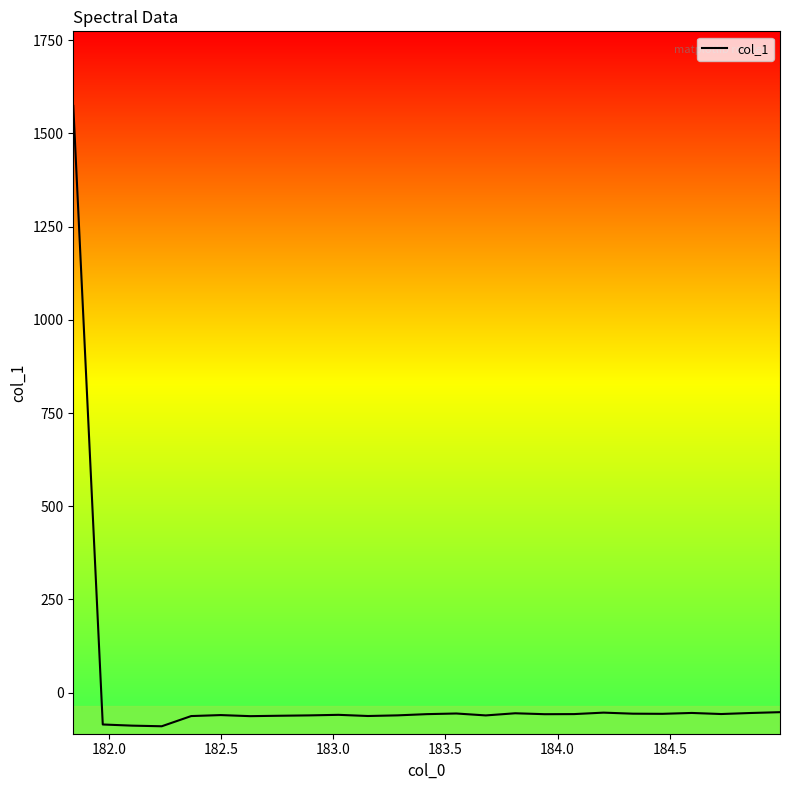

How many values exceed -57?

9